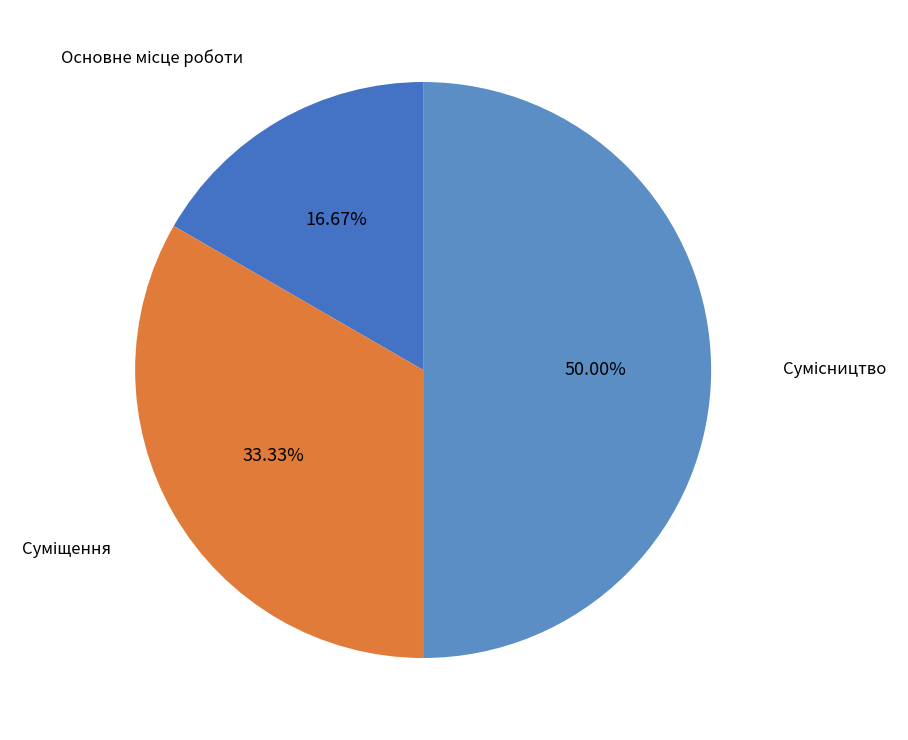

Count the number of slices in the pie.

3